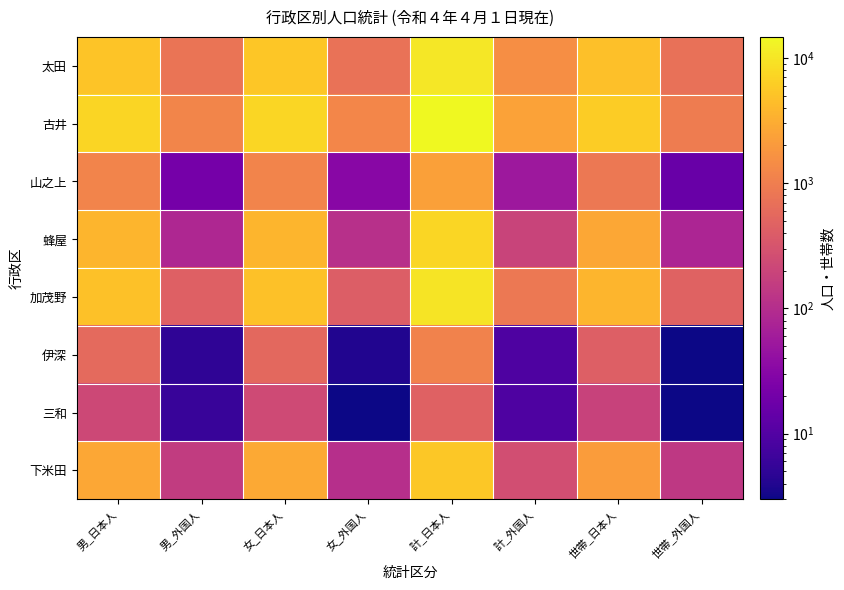

Reading left to right, list all the values displayed in this chart.

太田: 男_日本人=5158	男_外国人=782	女_日本人=5355	女_外国人=727	計_日本人=10513	計_外国人=1509	世帯_日本人=4699	世帯_外国人=708
古井: 男_日本人=7130	男_外国人=1192	女_日本人=7554	女_外国人=1232	計_日本人=14684	計_外国人=2424	世帯_日本人=6172	世帯_外国人=965
山之上: 男_日本人=1153	男_外国人=21	女_日本人=1155	女_外国人=32	計_日本人=2308	計_外国人=53	世帯_日本人=861	世帯_外国人=16
蜂屋: 男_日本人=3732	男_外国人=85	女_日本人=3738	女_外国人=109	計_日本人=7470	計_外国人=194	世帯_日本人=2755	世帯_外国人=79
加茂野: 男_日本人=4778	男_外国人=449	女_日本人=4775	女_外国人=421	計_日本人=9553	計_外国人=870	世帯_日本人=3703	世帯_外国人=478
伊深: 男_日本人=579	男_外国人=5	女_日本人=560	女_外国人=4	計_日本人=1139	計_外国人=9	世帯_日本人=429	世帯_外国人=3
三和: 男_日本人=224	男_外国人=6	女_日本人=235	女_外国人=3	計_日本人=459	計_外国人=9	世帯_日本人=186	世帯_外国人=3
下米田: 男_日本人=2746	男_外国人=155	女_日本人=2814	女_外国人=107	計_日本人=5560	計_外国人=262	世帯_日本人=2113	世帯_外国人=140